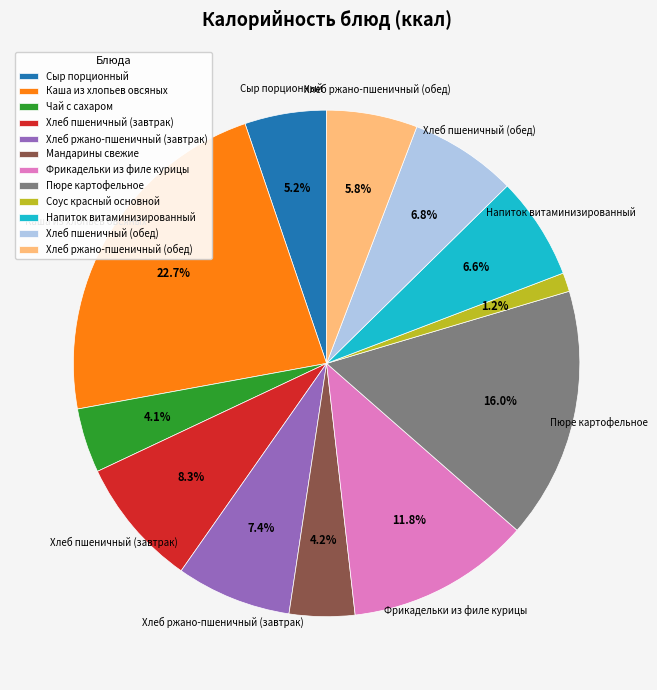

What portion of the pie excludes Хлеб пшеничный (обед)?

93.2%